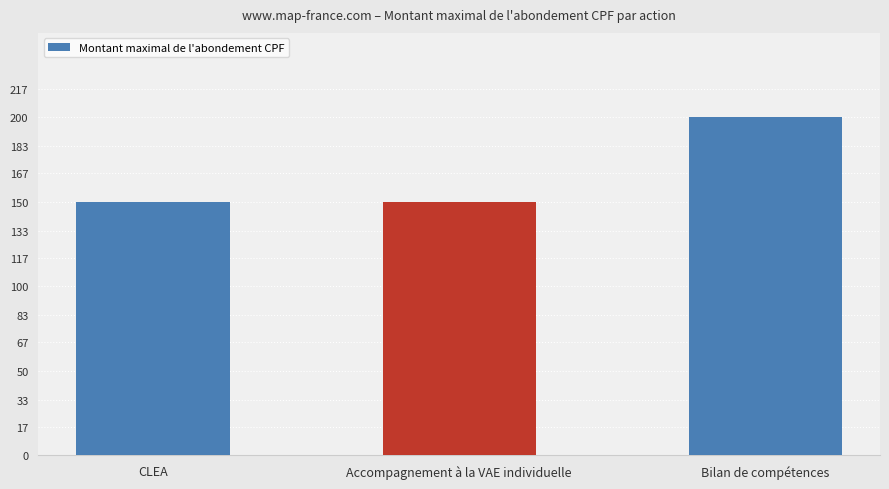

How many values are between 150 and 200?

3